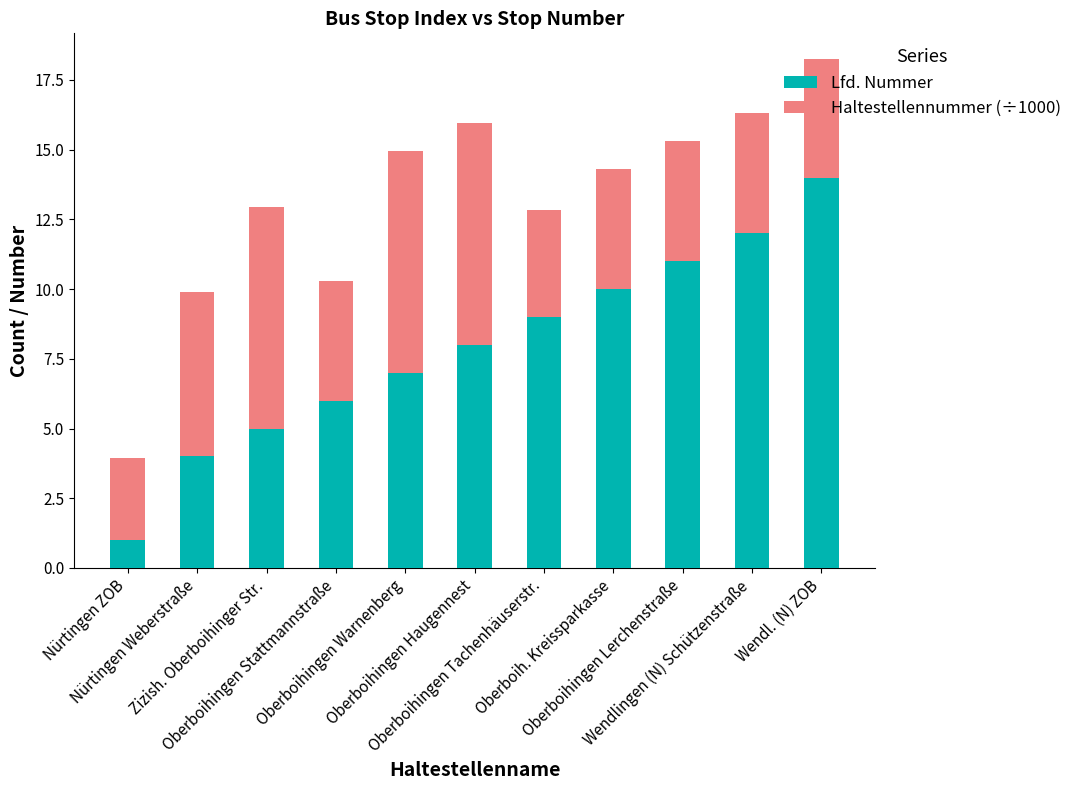

What is the highest value of the Lfd. Nummer series?

14.0